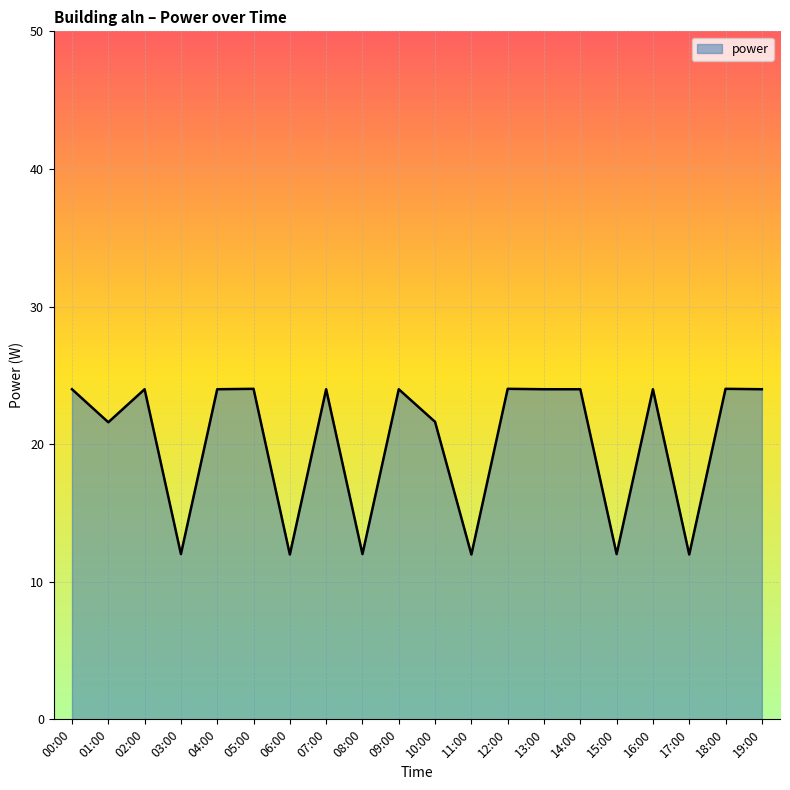

Reading left to right, list all the values displayed in this chart.

24.0	21.6	24.0	12.0	24.0	24.0	12.0	24.0	12.0	24.0	21.6	12.0	24.0	24.0	24.0	12.0	24.0	12.0	24.0	24.0